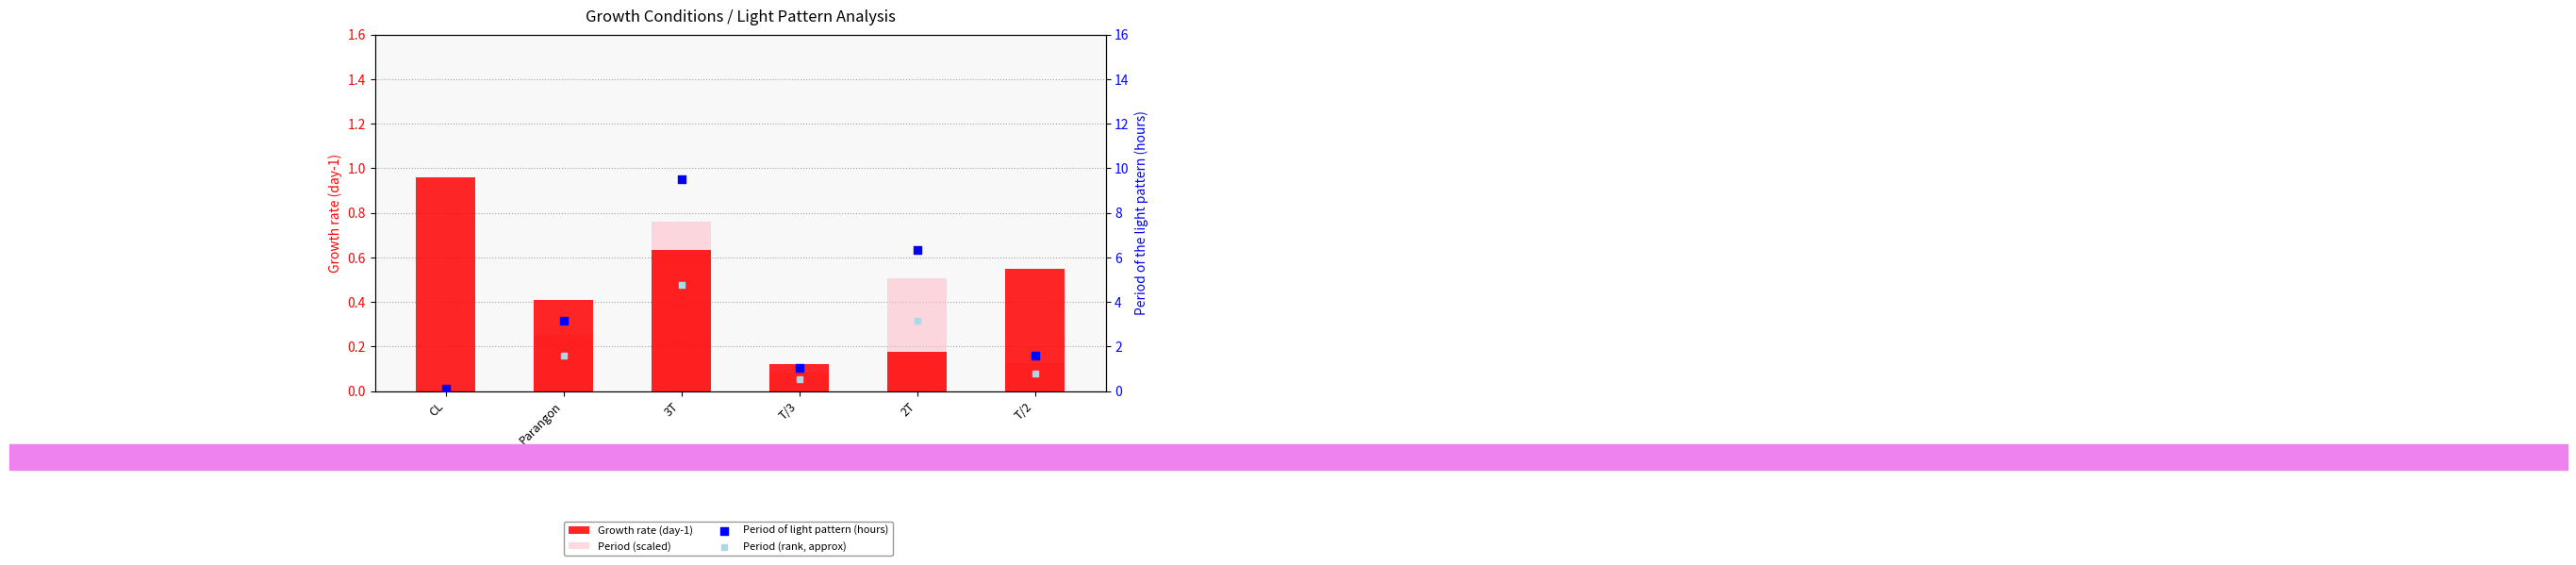

Is the value of Period (rank, approx) at CL greater than the value of Period of light pattern (hours) at Parangon?

No